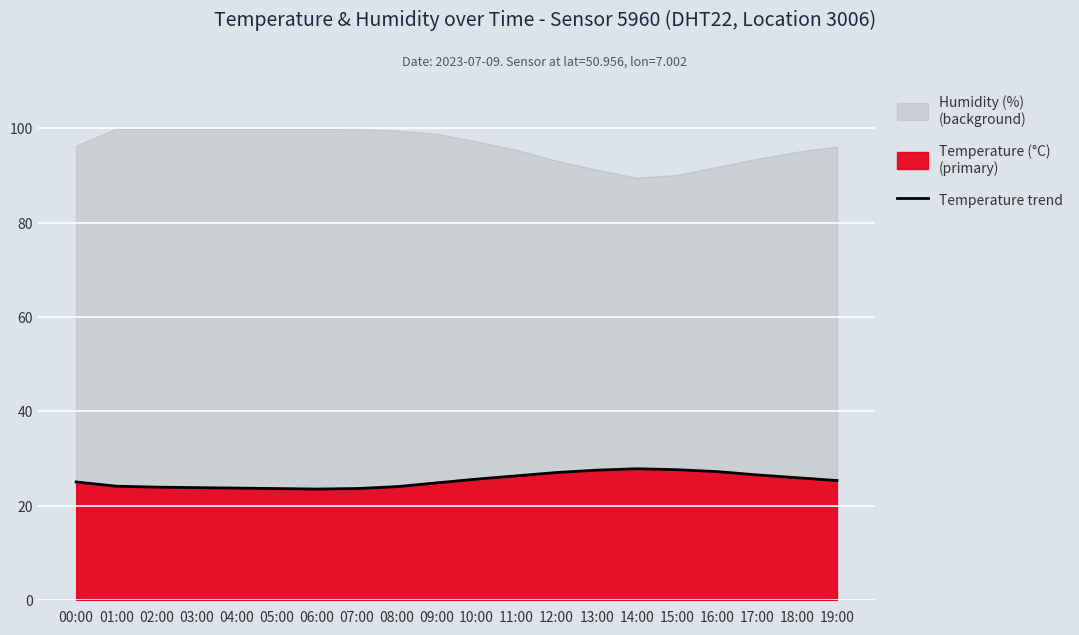

True or false: there are more than 1 points higher than both neighbors.

False